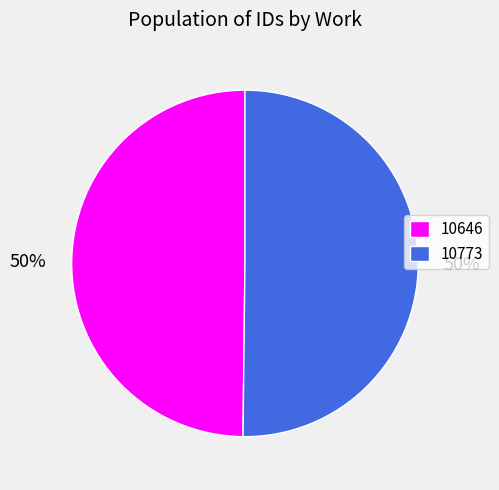

To the nearest percent, what percentage of the pie is 10773?

50%